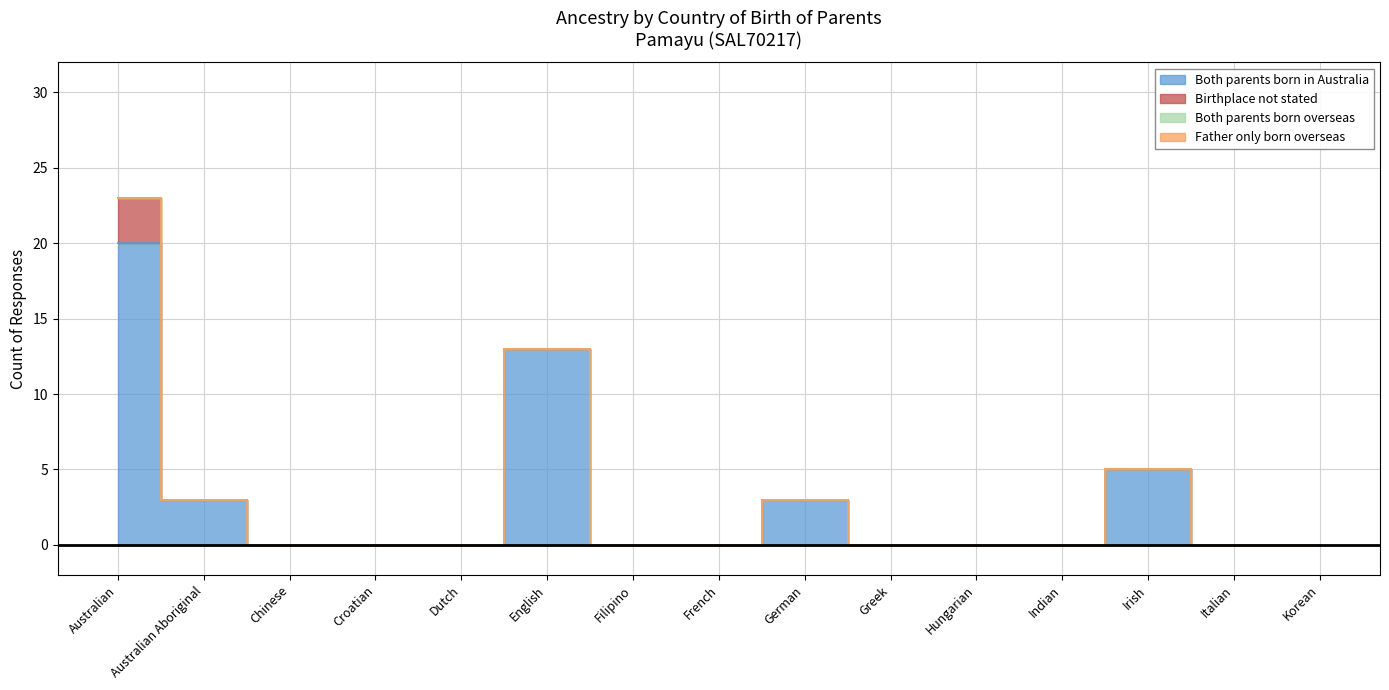

Reading left to right, transcribe all the data shown in this chart.

Both parents born in Australia: Australian=20	Australian Aboriginal=3	Chinese=0	Croatian=0	Dutch=0	English=13	Filipino=0	French=0	German=3	Greek=0	Hungarian=0	Indian=0	Irish=5	Italian=0	Korean=0
Birthplace not stated: Australian=3	Australian Aboriginal=0	Chinese=0	Croatian=0	Dutch=0	English=0	Filipino=0	French=0	German=0	Greek=0	Hungarian=0	Indian=0	Irish=0	Italian=0	Korean=0
Both parents born overseas: Australian=0	Australian Aboriginal=0	Chinese=0	Croatian=0	Dutch=0	English=0	Filipino=0	French=0	German=0	Greek=0	Hungarian=0	Indian=0	Irish=0	Italian=0	Korean=0
Father only born overseas: Australian=0	Australian Aboriginal=0	Chinese=0	Croatian=0	Dutch=0	English=0	Filipino=0	French=0	German=0	Greek=0	Hungarian=0	Indian=0	Irish=0	Italian=0	Korean=0